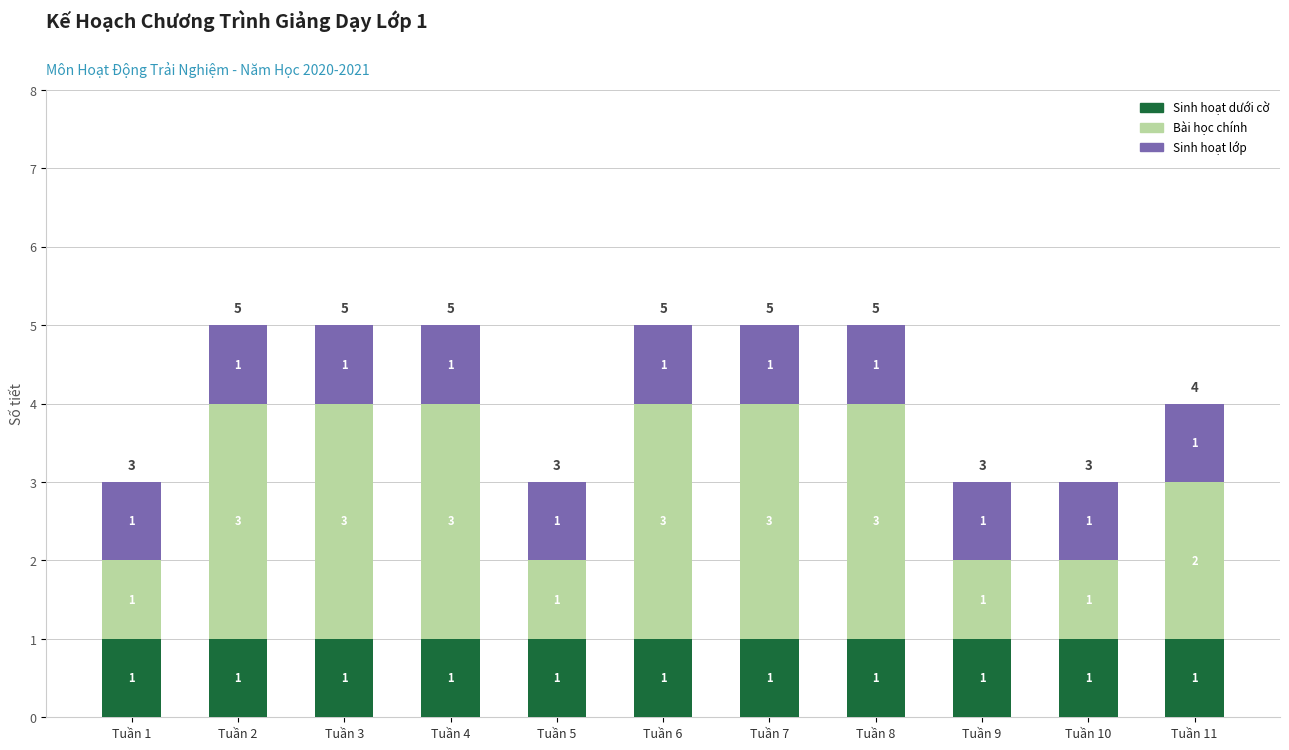

Does the chart contain stacked bars?

Yes